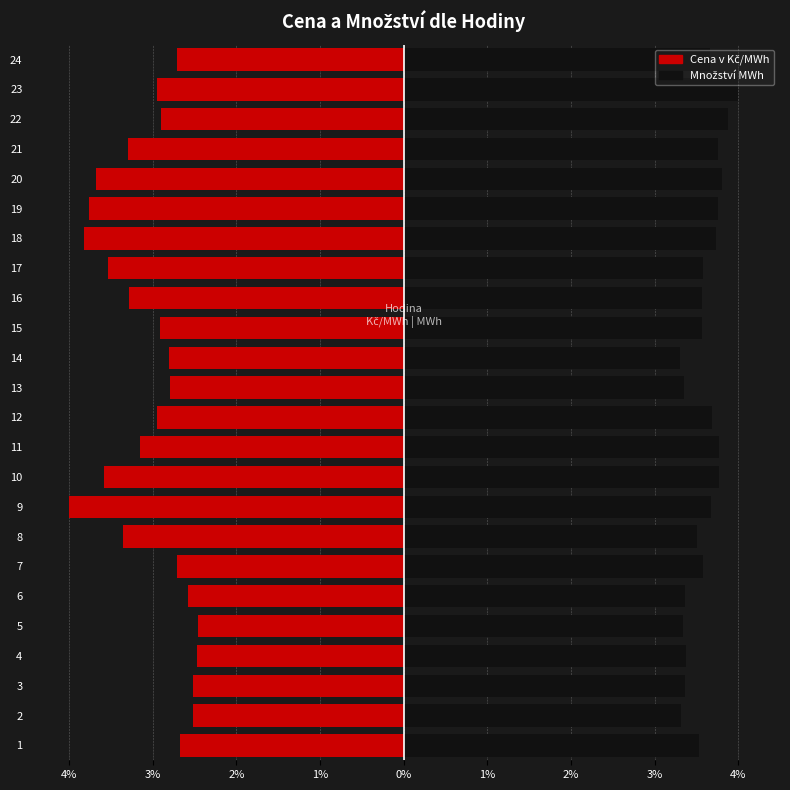

At 21, list the series in order from smallest to largest.

Cena v Kč/MWh, Množství MWh